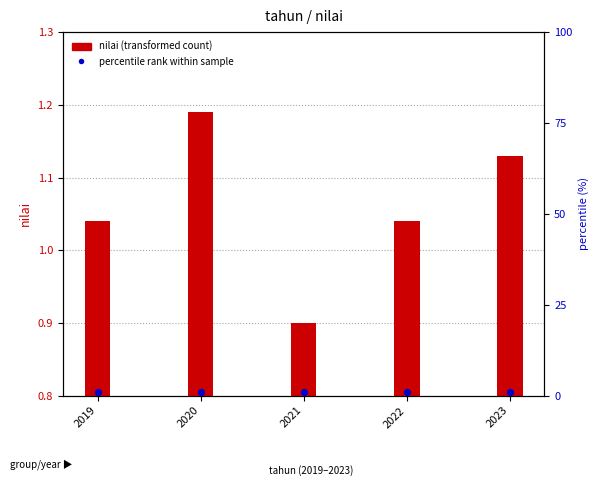

What are all the series names shown in the legend?

nilai (transformed count), percentile rank within sample